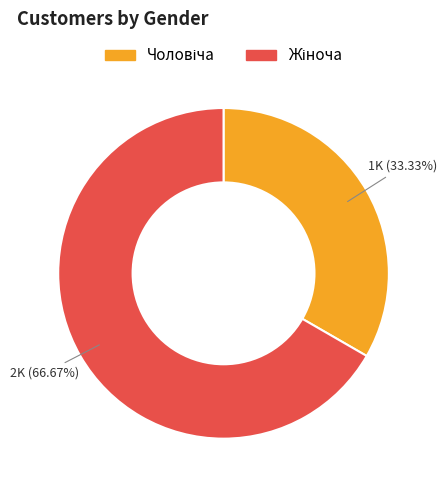

To the nearest percent, what portion does Чоловіча represent?

33%